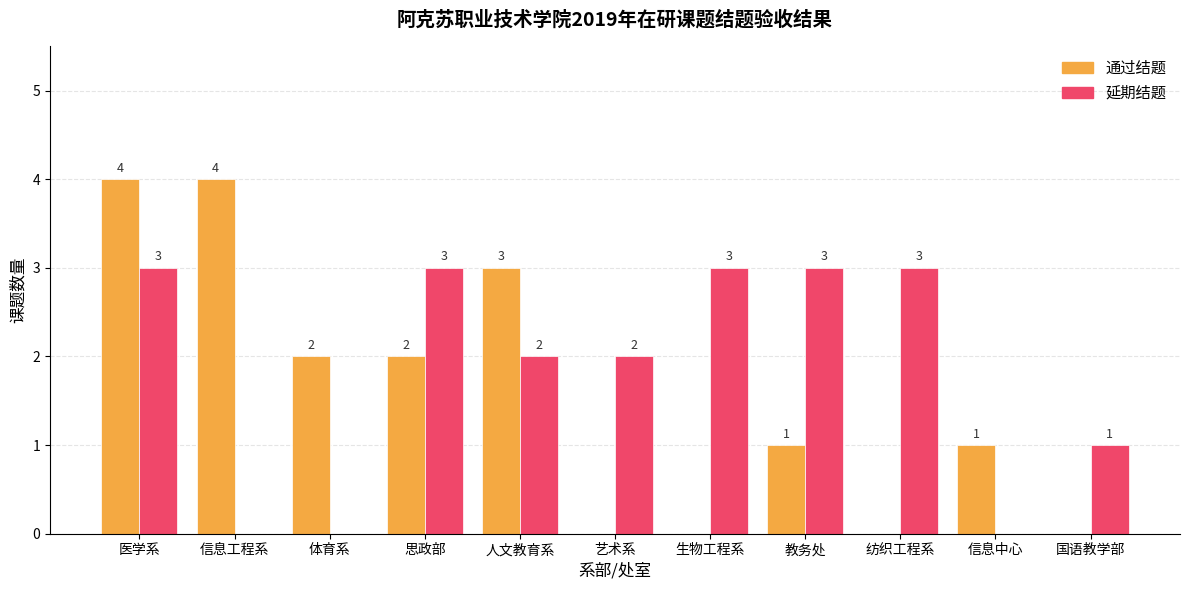

What is the highest value of the 延期结题 series?

3